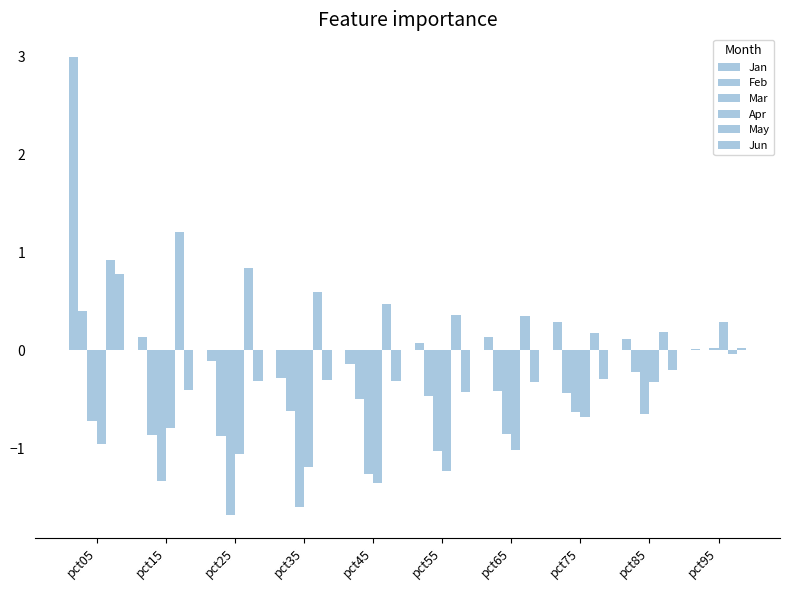

Reading right to left, list all the values displayed in this chart.

Jan: pct95=0.0	pct85=0.1	pct75=0.3	pct65=0.1	pct55=0.1	pct45=-0.1	pct35=-0.3	pct25=-0.1	pct15=0.1	pct05=3.0
Feb: pct95=0.0	pct85=-0.2	pct75=-0.4	pct65=-0.4	pct55=-0.5	pct45=-0.5	pct35=-0.6	pct25=-0.9	pct15=-0.9	pct05=0.4
Mar: pct95=0.0	pct85=-0.6	pct75=-0.6	pct65=-0.9	pct55=-1.0	pct45=-1.3	pct35=-1.6	pct25=-1.7	pct15=-1.3	pct05=-0.7
Apr: pct95=0.3	pct85=-0.3	pct75=-0.7	pct65=-1.0	pct55=-1.2	pct45=-1.3	pct35=-1.2	pct25=-1.1	pct15=-0.8	pct05=-1.0
May: pct95=-0.0	pct85=0.2	pct75=0.2	pct65=0.3	pct55=0.4	pct45=0.5	pct35=0.6	pct25=0.8	pct15=1.2	pct05=0.9
Jun: pct95=0.0	pct85=-0.2	pct75=-0.3	pct65=-0.3	pct55=-0.4	pct45=-0.3	pct35=-0.3	pct25=-0.3	pct15=-0.4	pct05=0.8